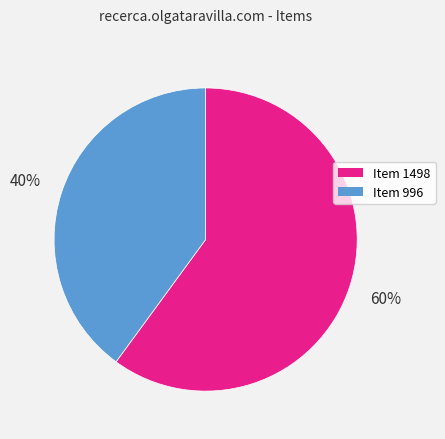

What is the majority slice?

Item 1498